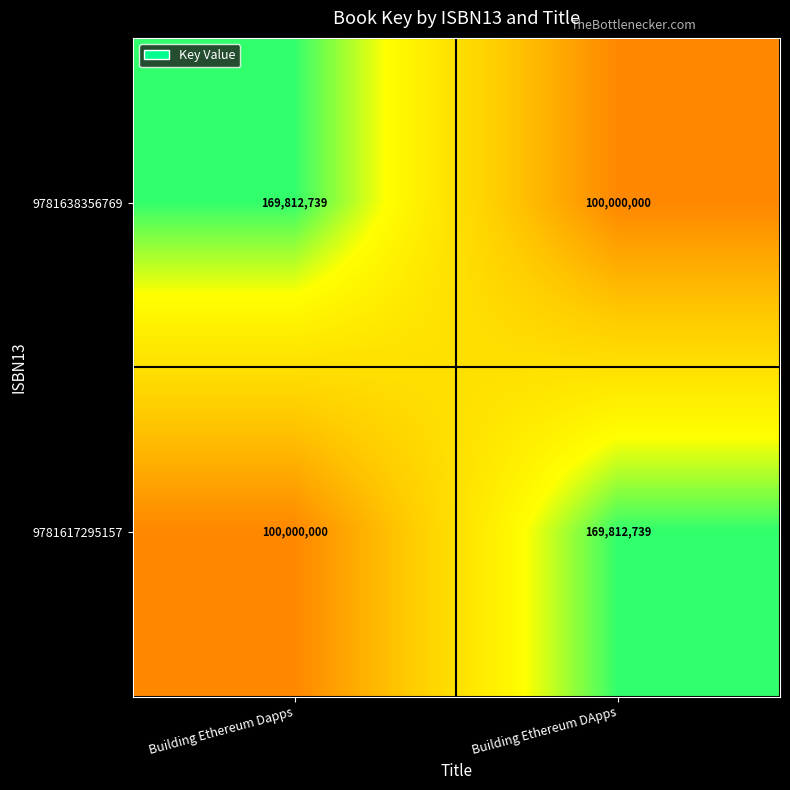

How many values in the 9781617295157 series are below 169812739?

1